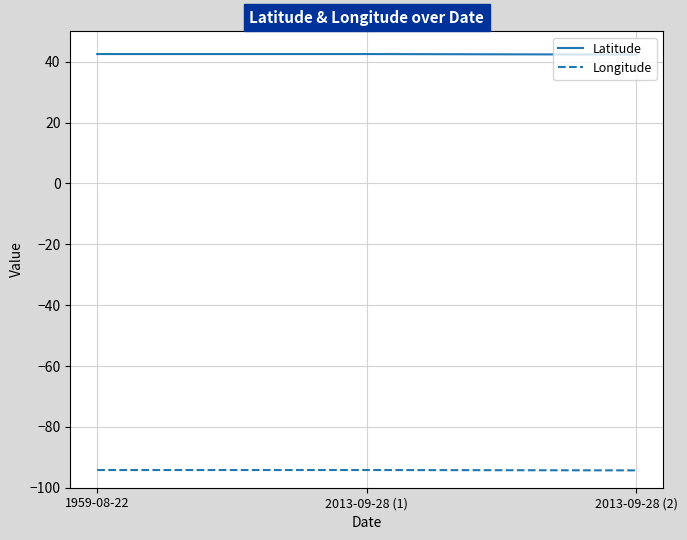

List the series in order of their overall mean, lowest first.

Longitude, Latitude